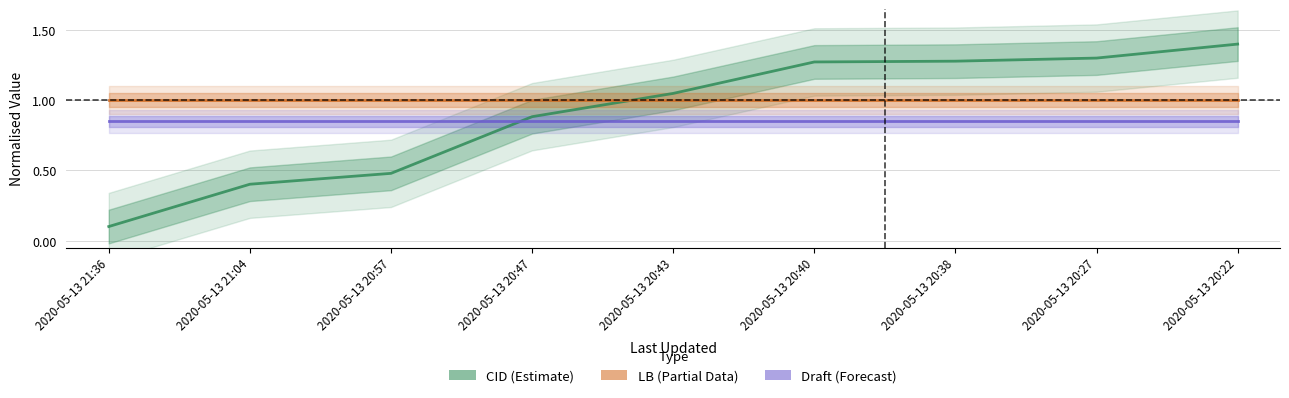

Reading left to right, what are all the values shown in this chart?

CID (Estimate): 0.1	0.4	0.5	0.9	1.0	1.3	1.3	1.3	1.4
LB (Partial Data): 1.0	1.0	1.0	1.0	1.0	1.0	1.0	1.0	1.0
Draft (Forecast): 0.8	0.8	0.8	0.8	0.8	0.8	0.8	0.8	0.8